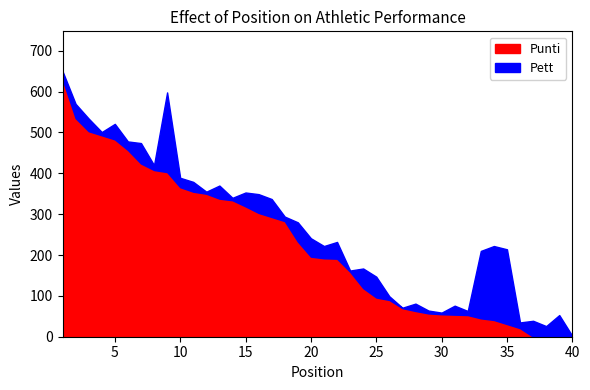

Where is Pett nearest to the value 98?

39